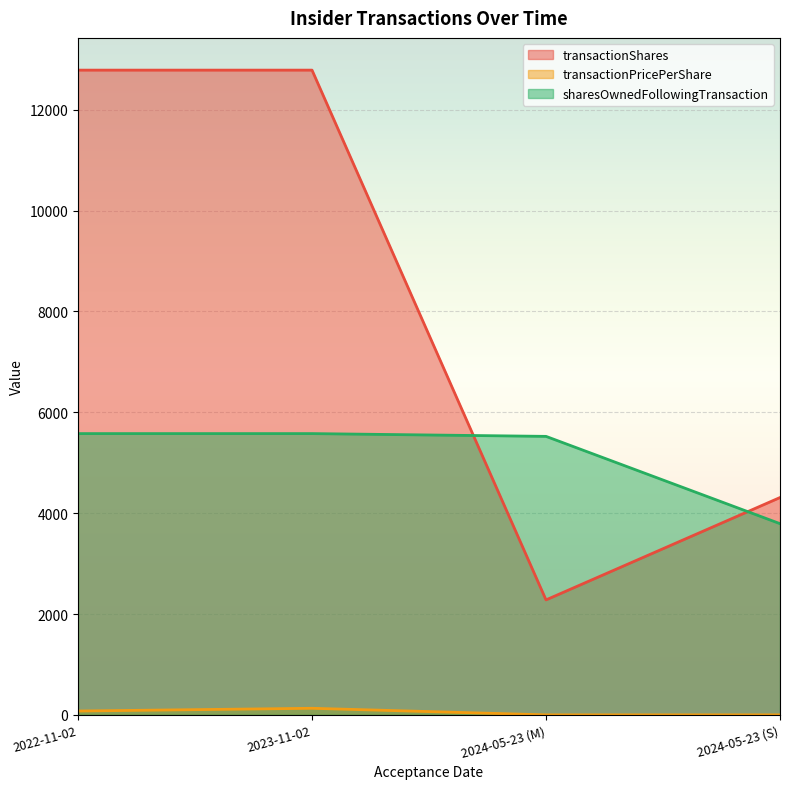

At which label is transactionPricePerShare closest to 65?

2022-11-02